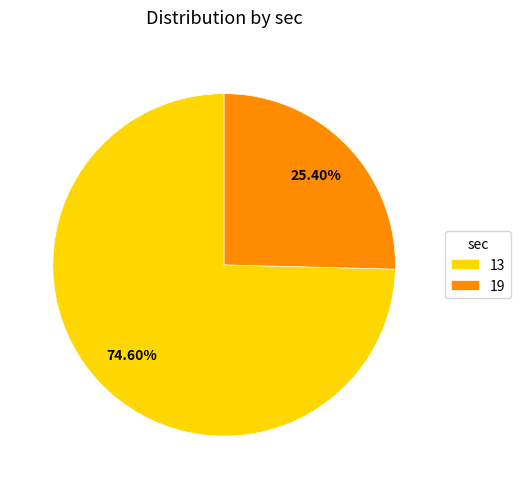

Which has a higher value, 13 or 19?

13